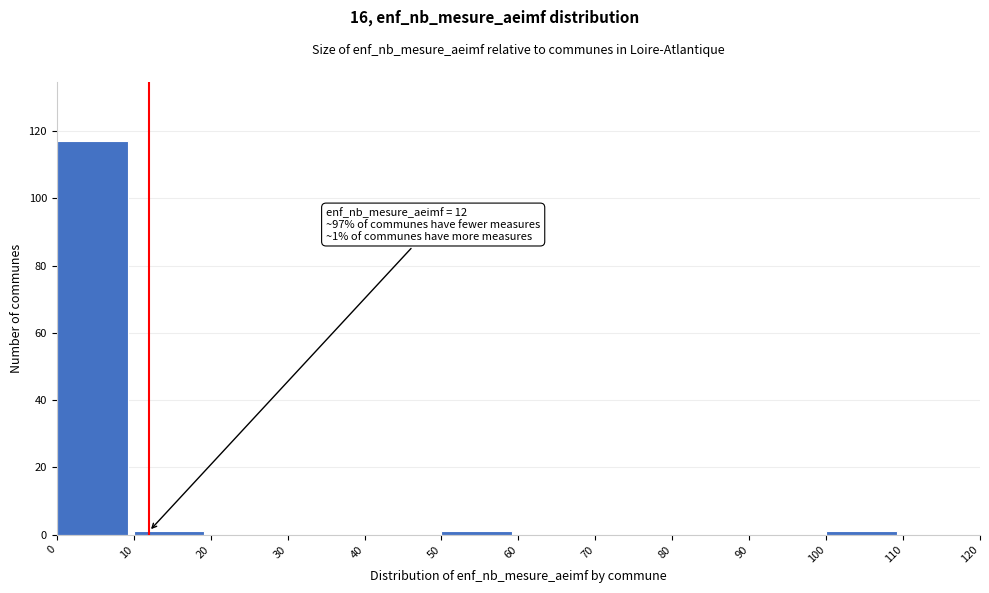

Which range on the x-axis has the tallest bar?

0 to 10